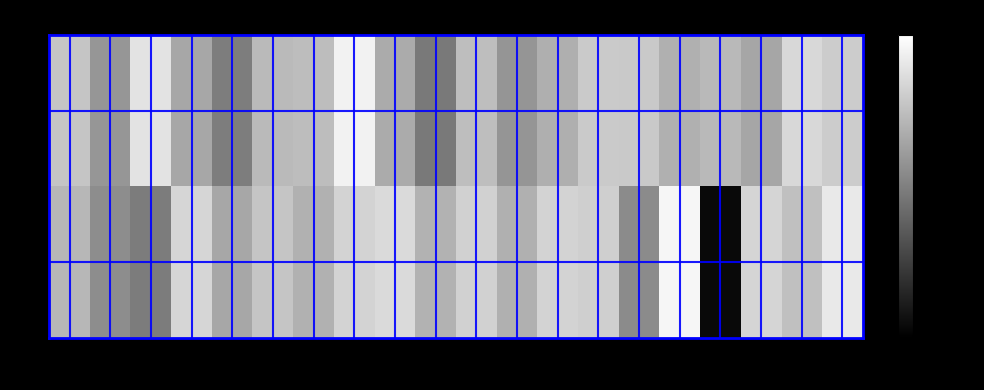

Reading left to right, extract all data points from this chart.

0: 0=-124.1	2=-131.5	4=-119.3	6=-128.8	8=-135.3	10=-125.9	12=-125.3	14=-117.1	16=-128.2	18=-136.1	20=-125.2	22=-131.6	24=-127.6	26=-123.3	28=-123.5	30=-127.4	32=-126.1	34=-128.9	36=-121.1	38=-123.1
1: 0=-126.4	2=-133.0	4=-135.5	6=-121.6	8=-128.8	10=-124.1	12=-127.3	14=-122.0	16=-120.9	18=-127.2	20=-122.3	22=-127.4	24=-121.8	26=-122.5	28=-133.2	30=-116.5	32=-153.5	34=-121.6	36=-124.9	38=-118.5